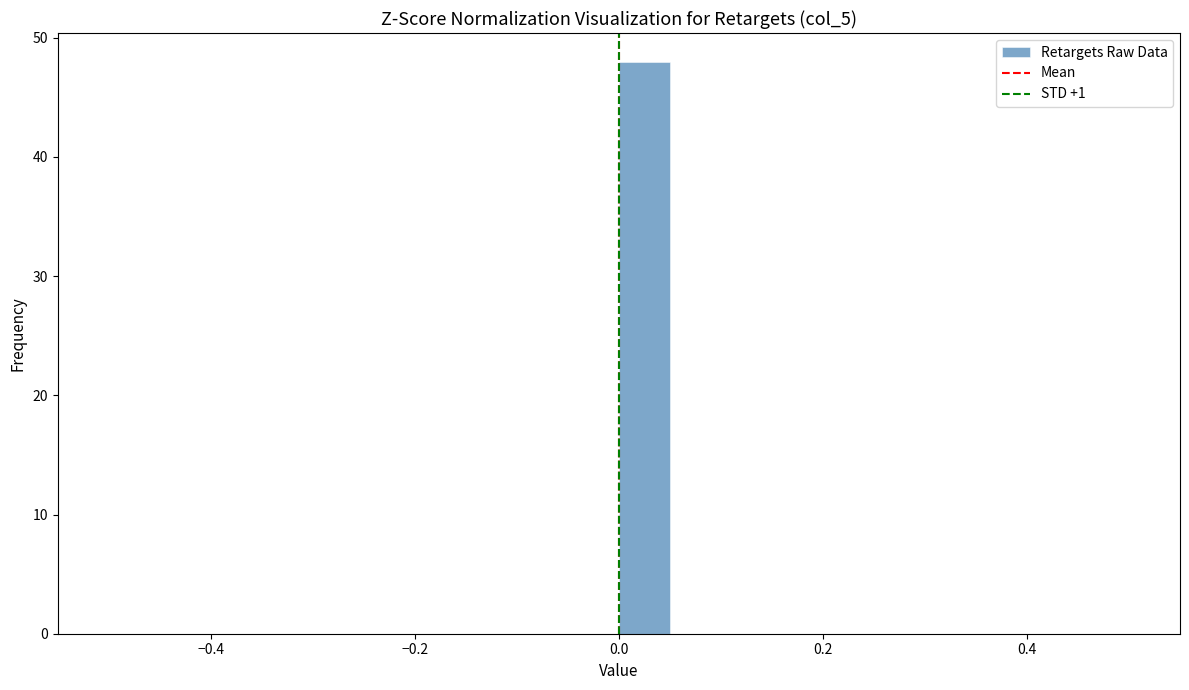

Around what value on the x-axis is the tallest bar? Give the approximate position of its centre, as read against the axis.

0.02